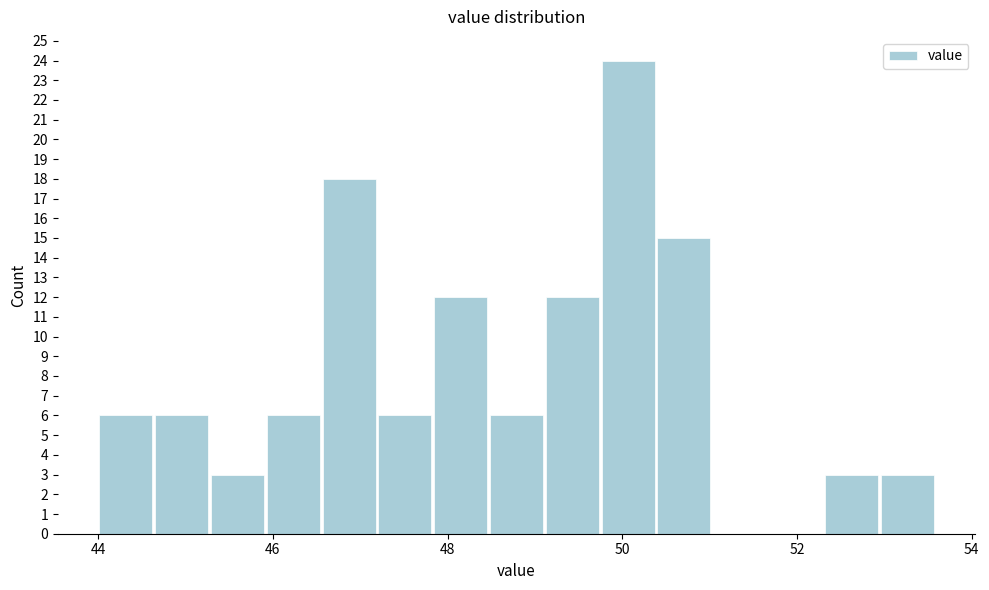

Read against the x-axis, roughly where is the centre of the tallest bar?

50.0